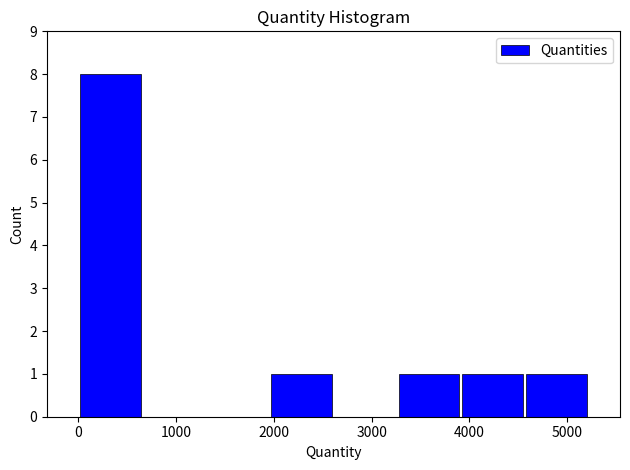

Reading left to right, list every bar in this chart as the range it spans on the x-axis followed by its height. Neither the bar edges nor the heights are printed on the chart, so give them approximately, as read against the axes.

0 to 700: 8
700 to 1300: 0
1300 to 2000: 0
2000 to 2600: 1
2600 to 3300: 0
3300 to 3900: 1
3900 to 4600: 1
4600 to 5200: 1